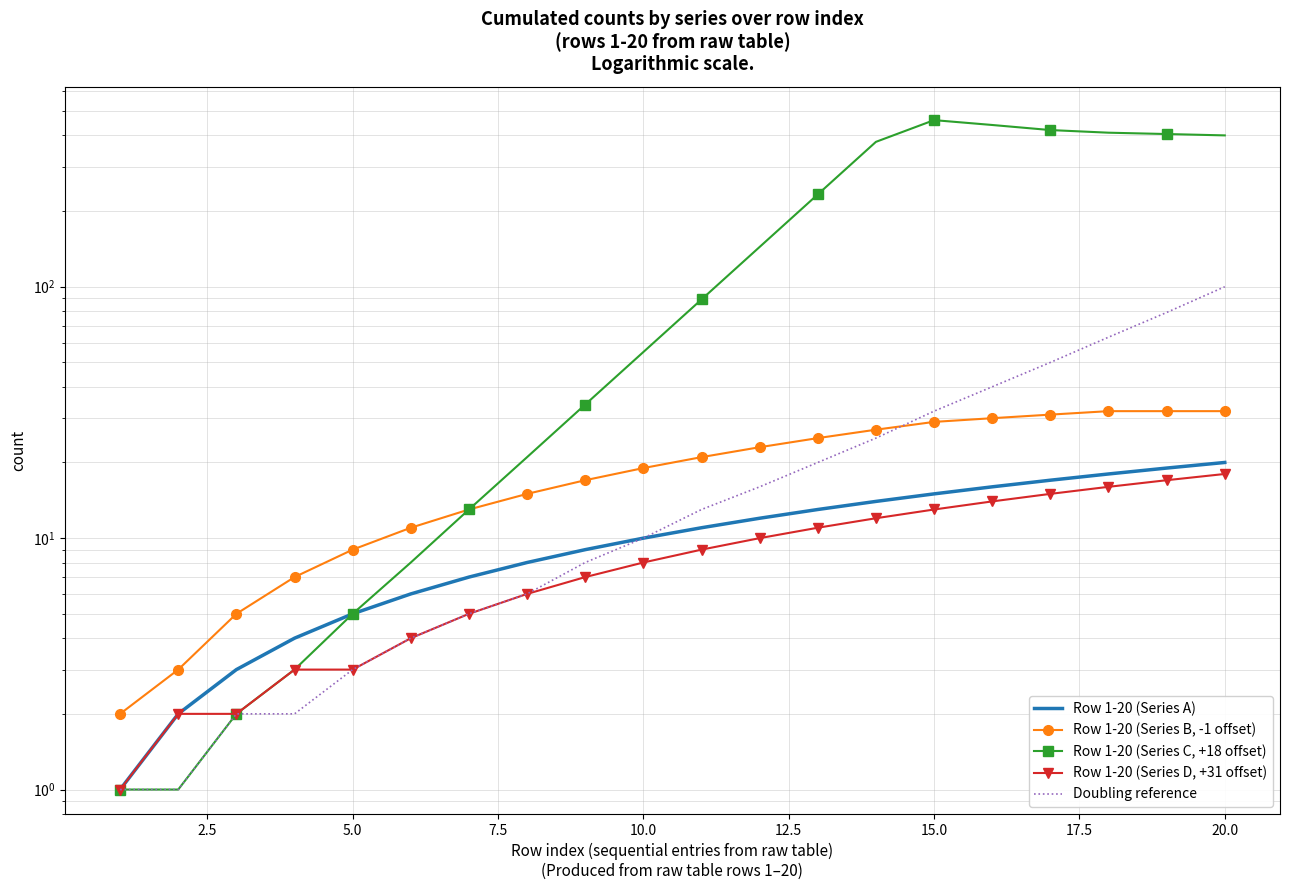

What is the difference between the maximum and minimum values in the Doubling reference series?

99